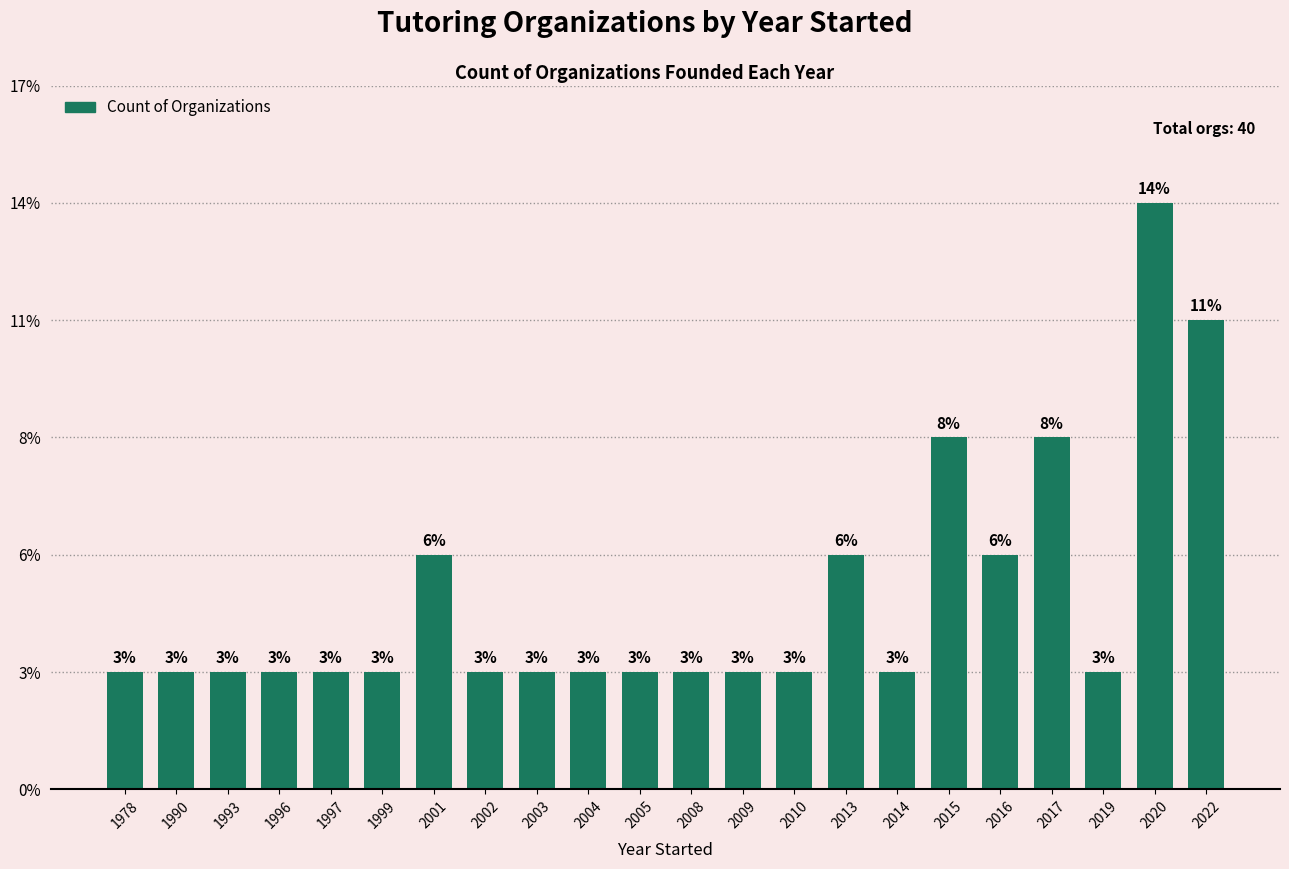

Are the bars horizontal?

No